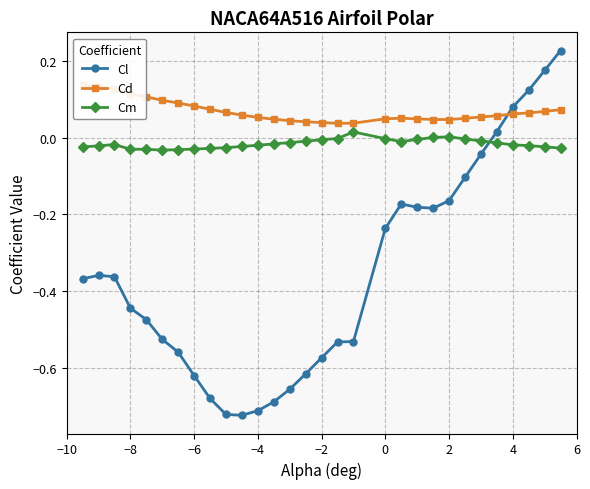

What are all the series names shown in the legend?

Cl, Cd, Cm